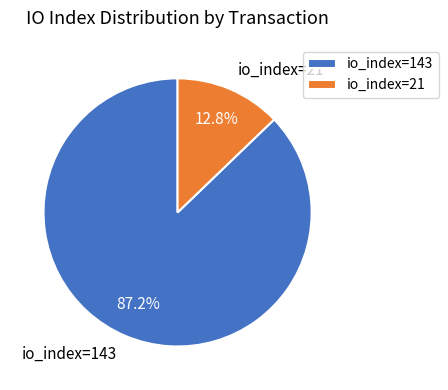

Which category has the biggest portion of the pie?

io_index=143